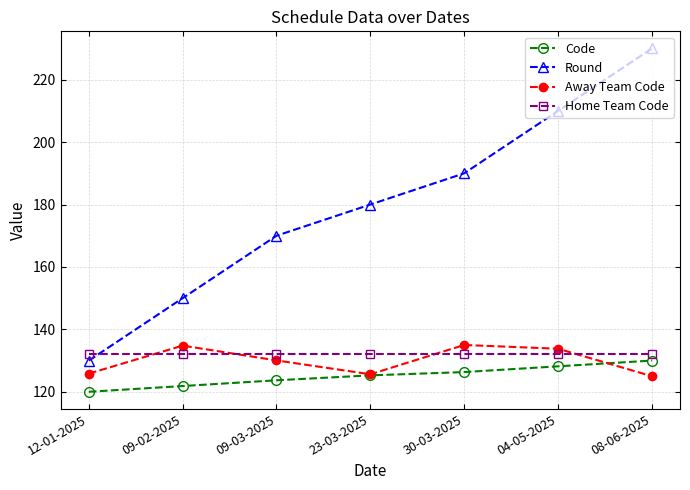

The value of Away Team Code at 08-06-2025 is 69.4. True or false?

False